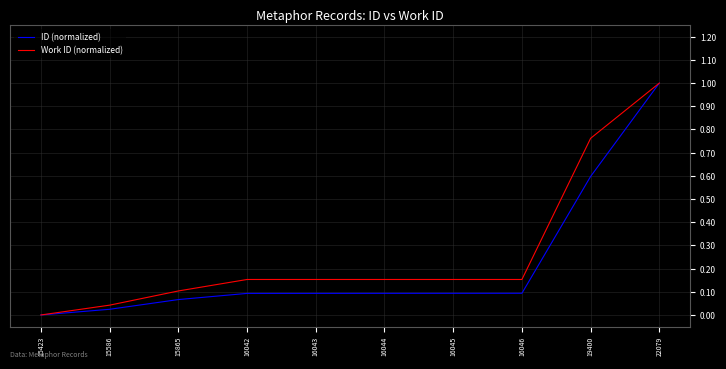

Is the value of ID (normalized) at 16045 greater than the value of Work ID (normalized) at 16043?

No